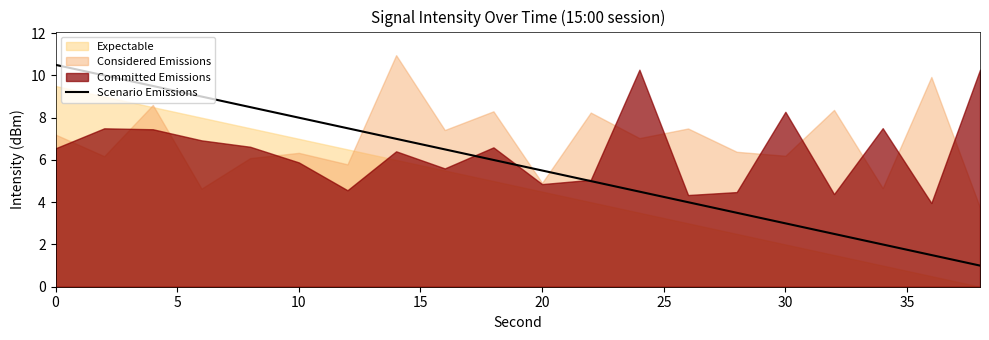

Is it true that Scenario Emissions equals 3.7 at 20?

False